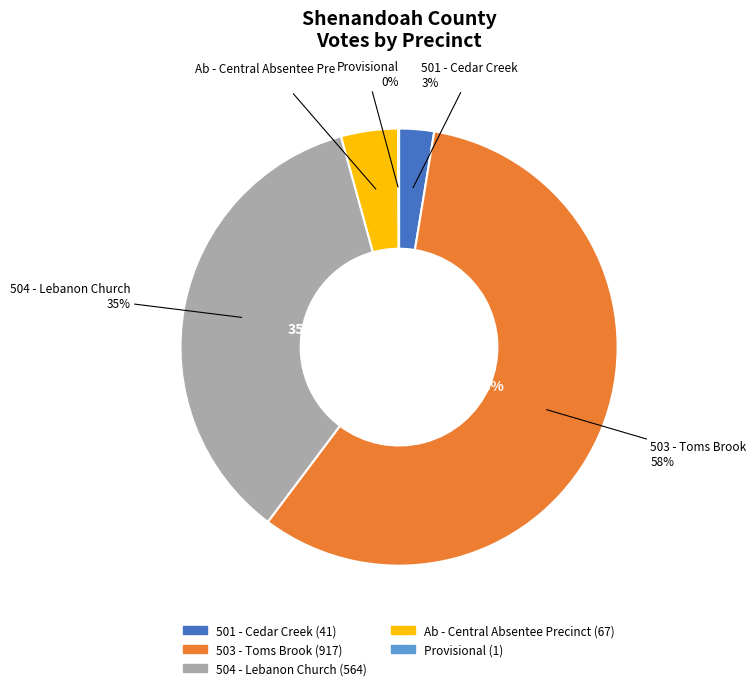

Which category accounts for the majority?

503 - Toms Brook